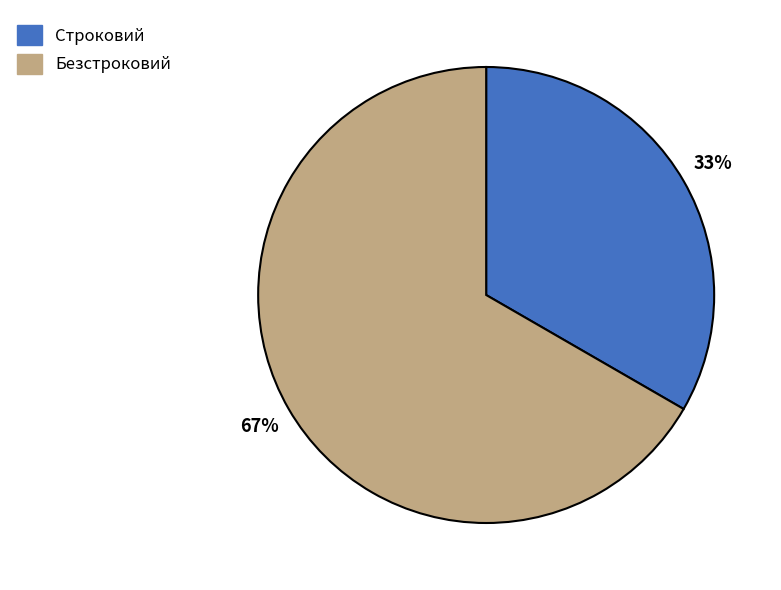

Is the sum of Безстроковий and Строковий greater than half?

Yes